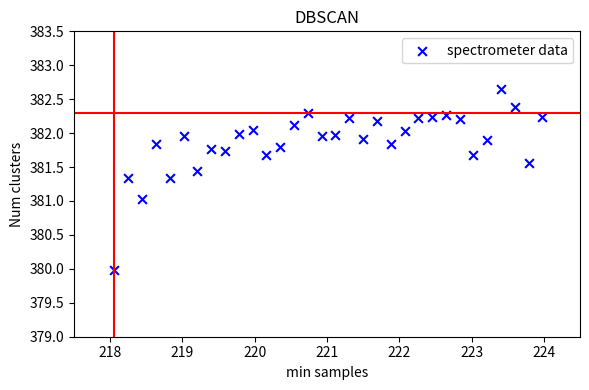

What is the range of X values (max minus min)?

5.9